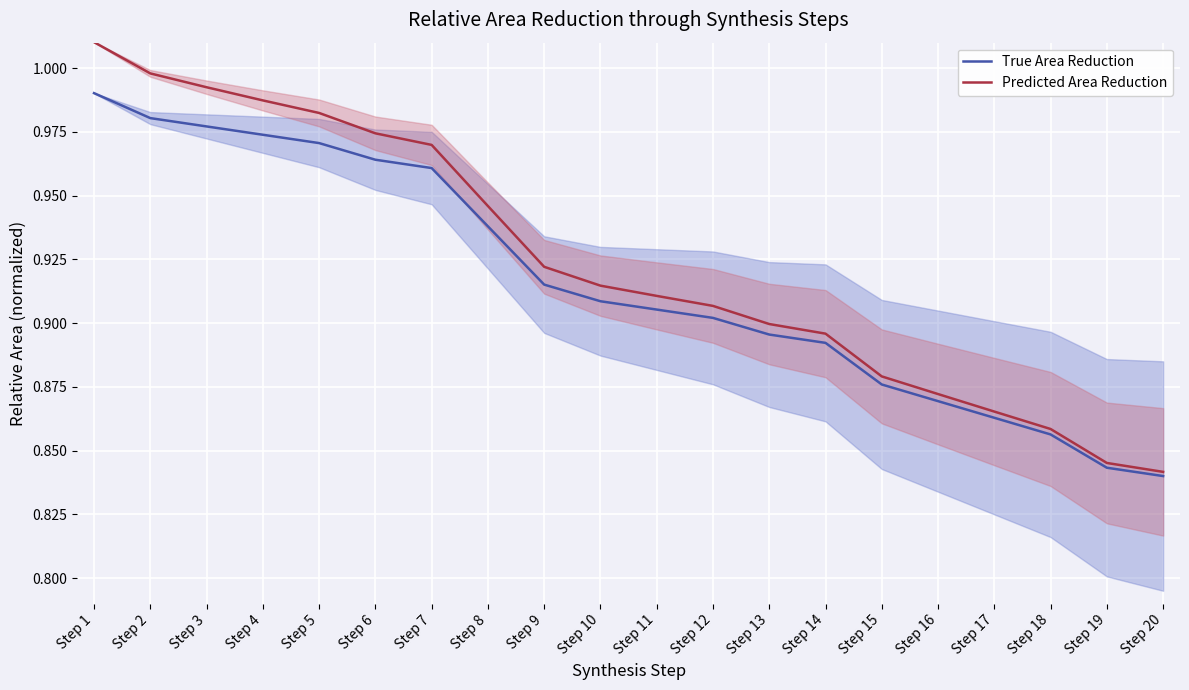

At which category is the sum across all series the highest?

Step 1